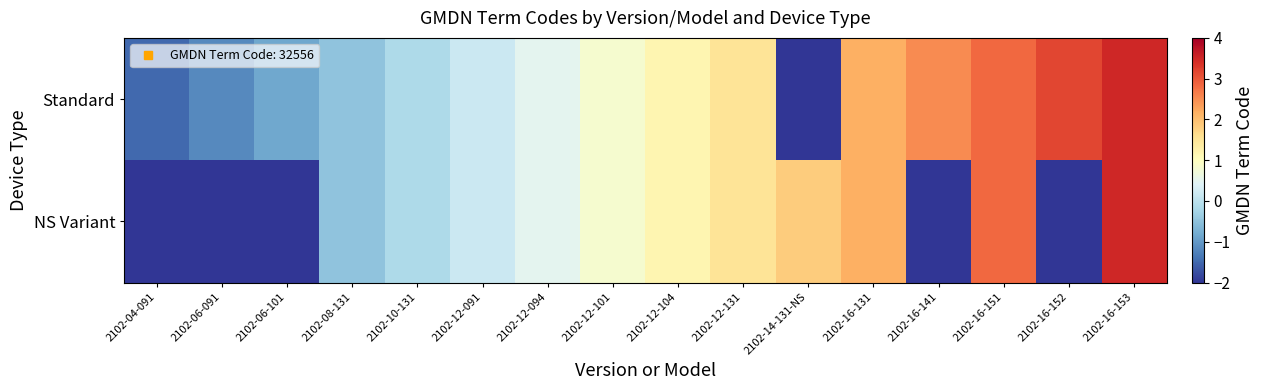

How many series are shown in this chart?

2